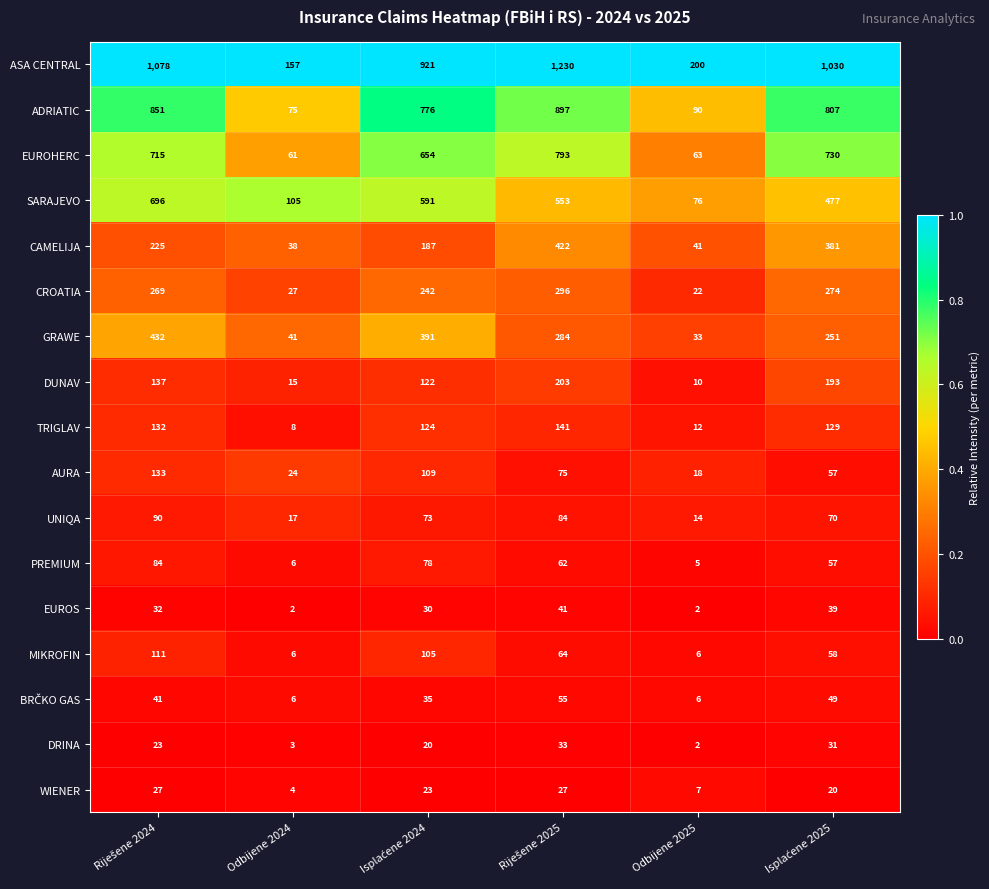

True or false: ASA CENTRAL has a value of 46 at Odbijene 2024.

False